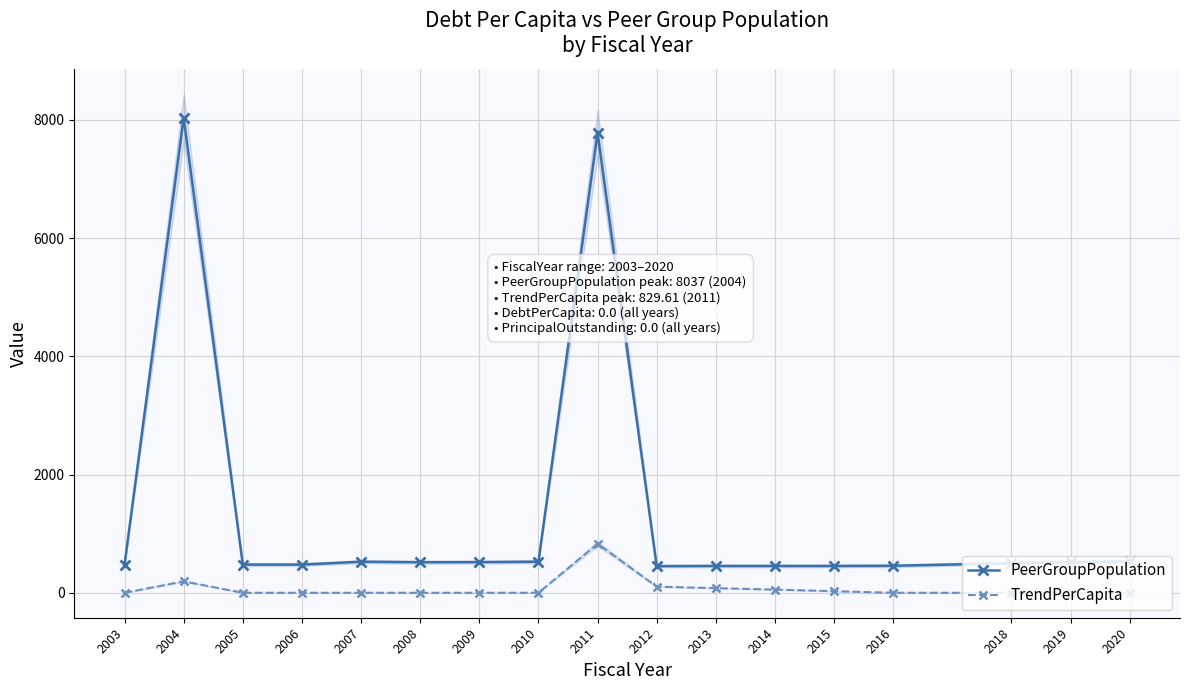

Is this an area chart (filled region under the line)?

No